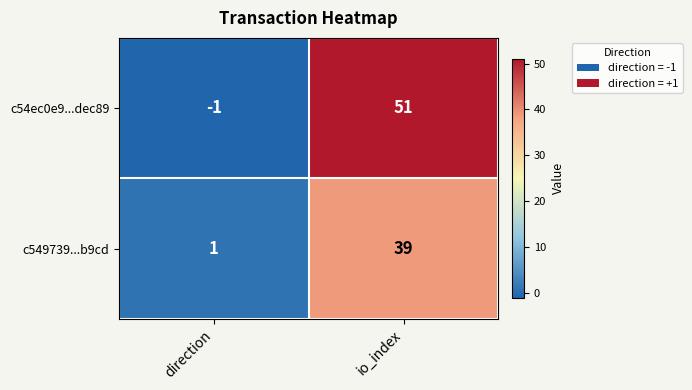

Which category has the lowest value across all series?

direction